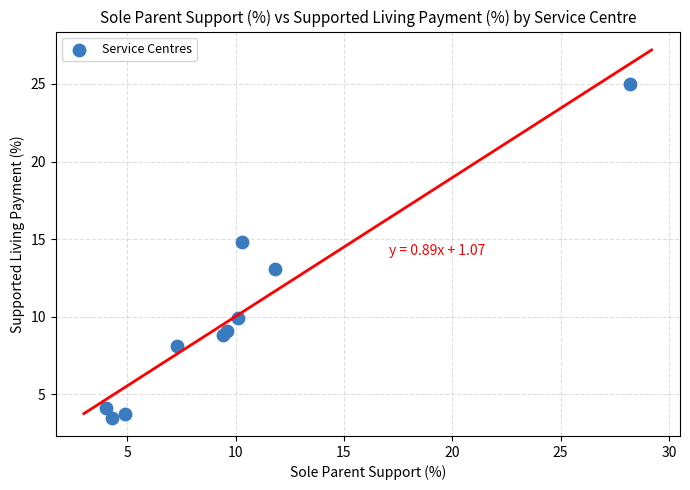

What is the average Y value?

10.0